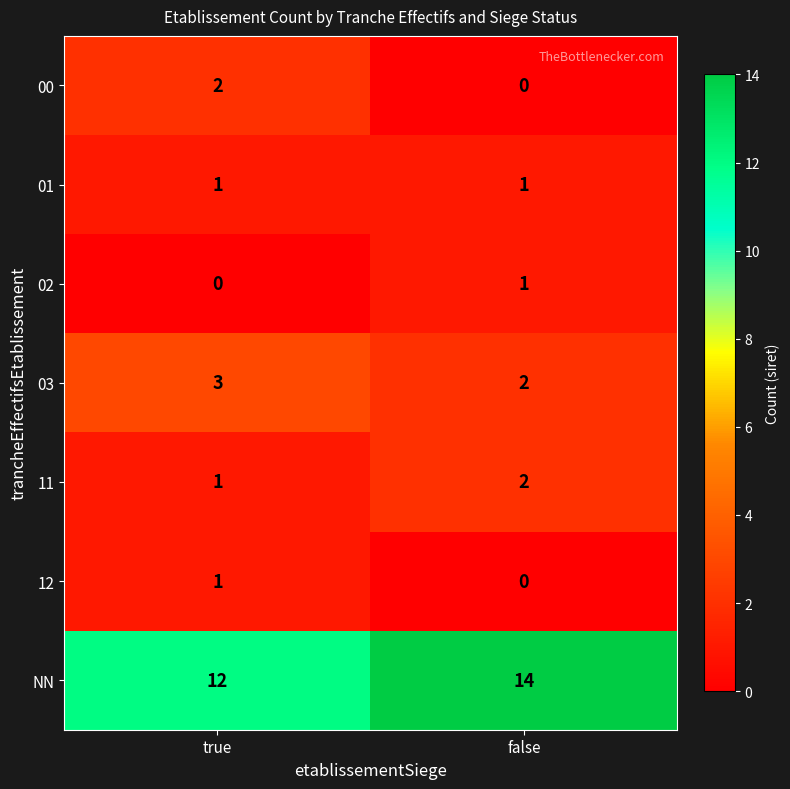

Reading left to right, extract all data points from this chart.

00: true=2	false=0
01: true=1	false=1
02: true=0	false=1
03: true=3	false=2
11: true=1	false=2
12: true=1	false=0
NN: true=12	false=14